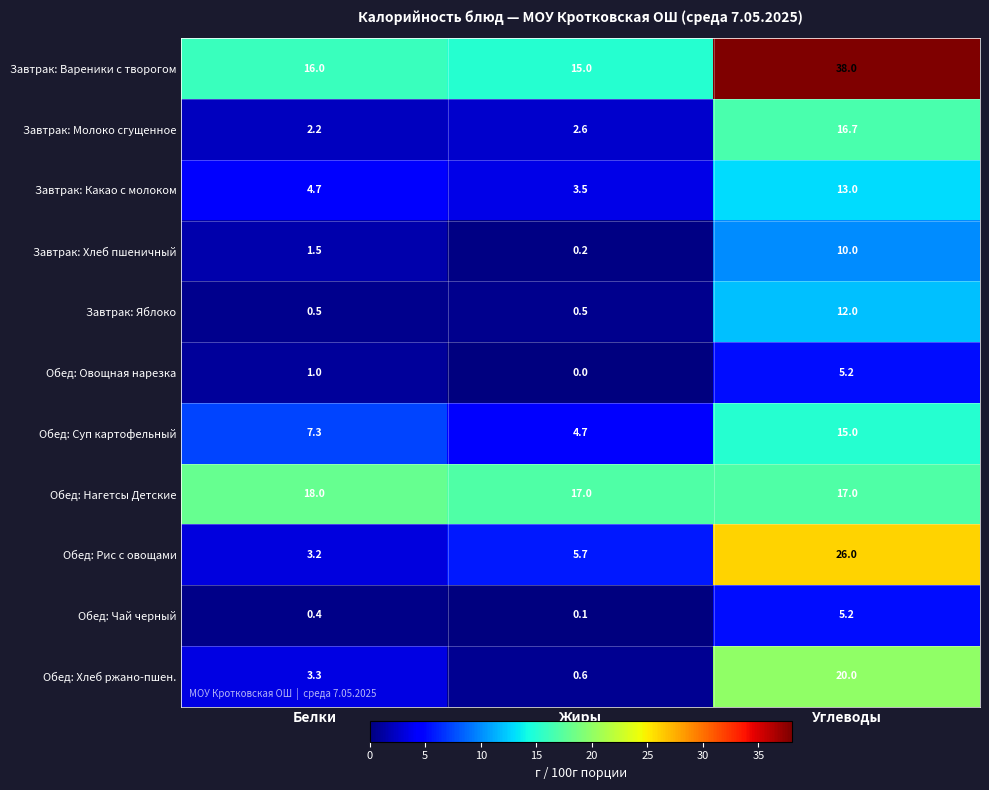

What is the difference between the maximum and minimum values in the Обед: Нагетсы Детские series?

1.0